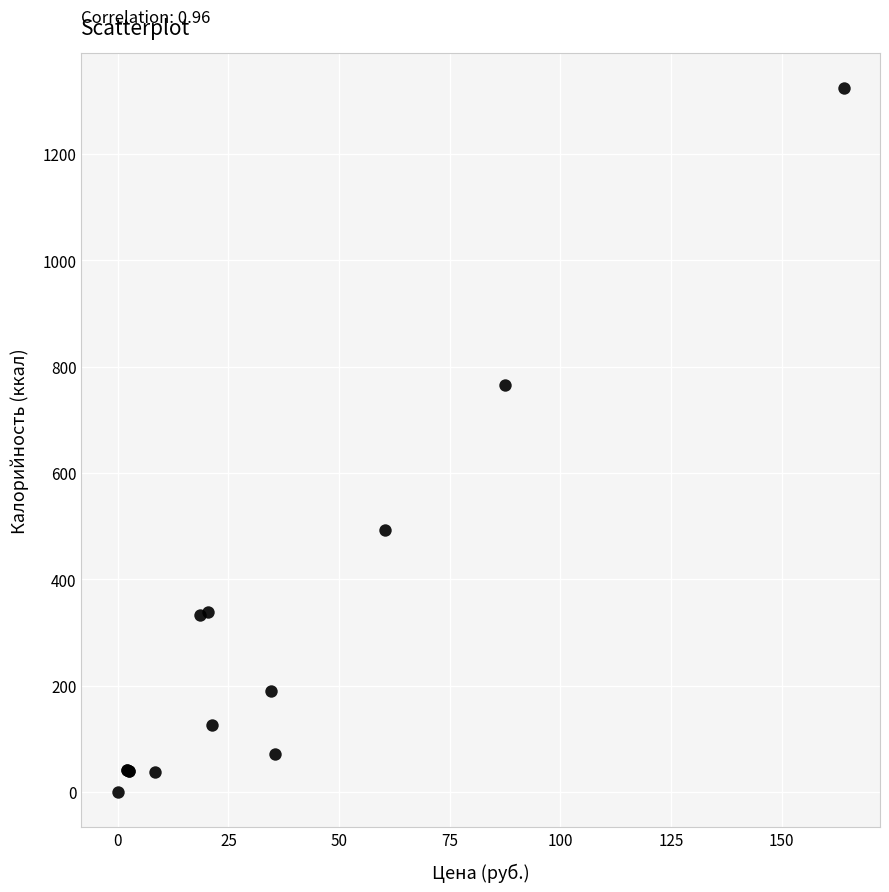

What Y value in the scatter plot is closest to 661?

765.0